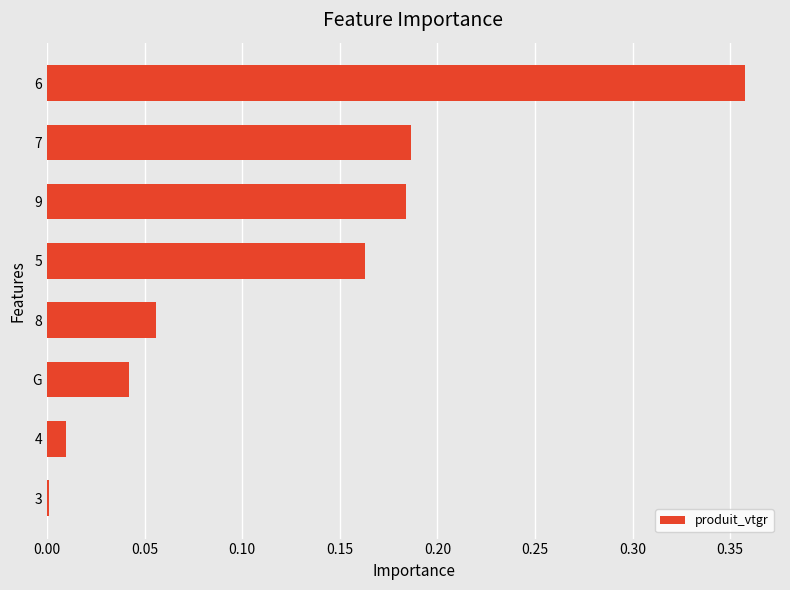

Between 5 and 8, which is larger?

5